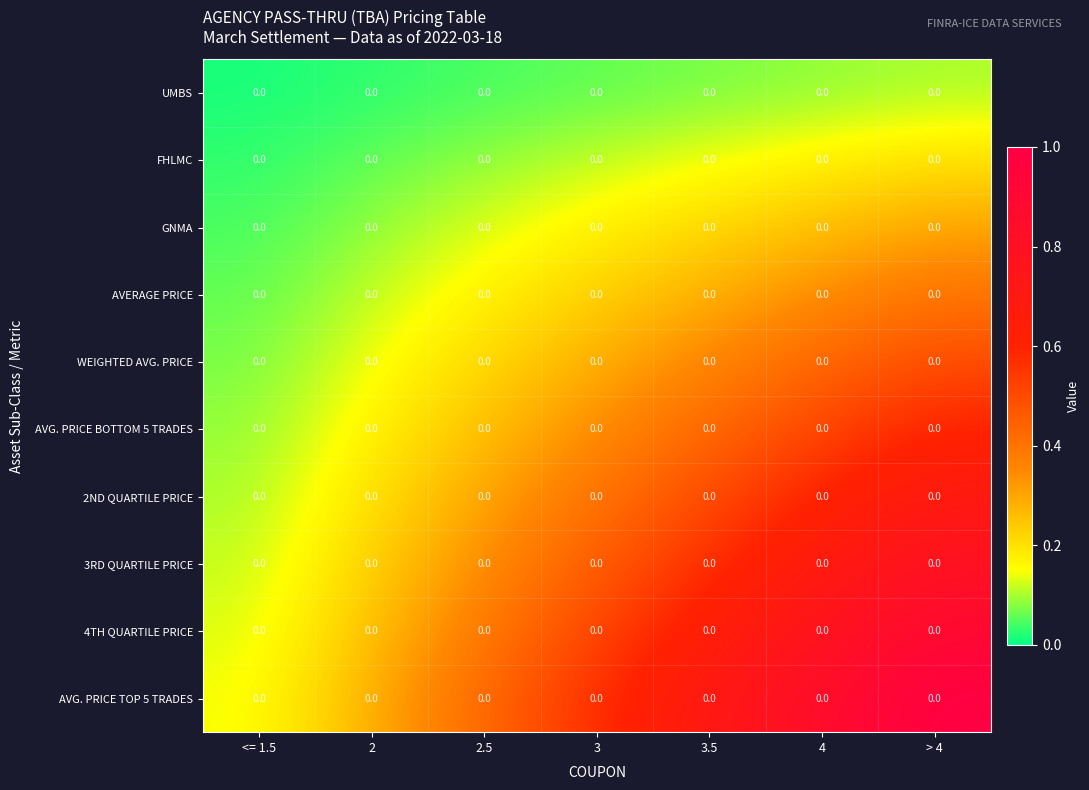

Which label corresponds to the smallest value in the chart?

<= 1.5